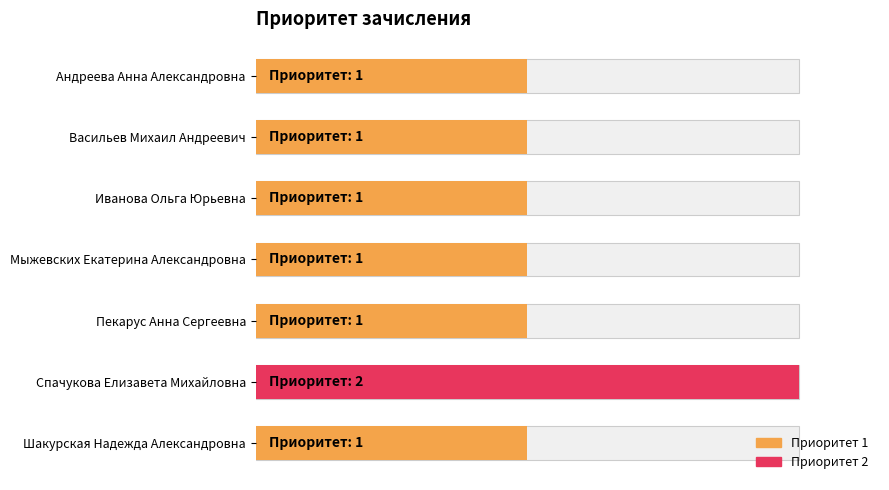

Reading left to right, list all the values displayed in this chart.

1	1	1	1	1	2	1